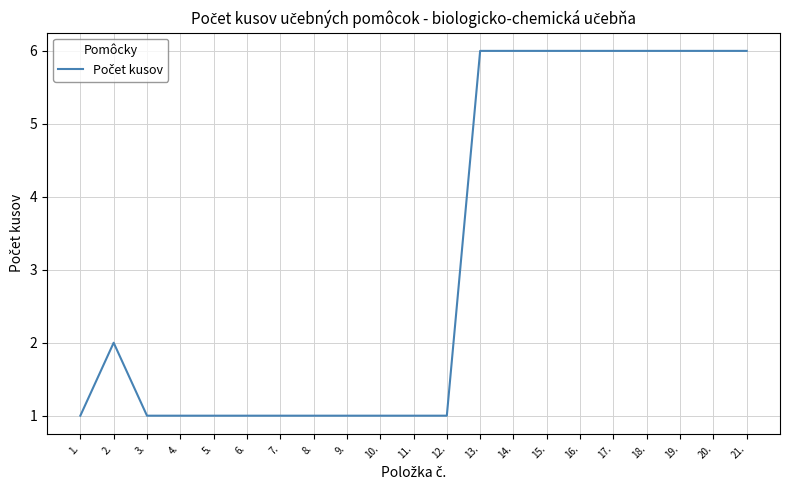

What is the ratio of the value at 13. to the value at 20.?

1.0